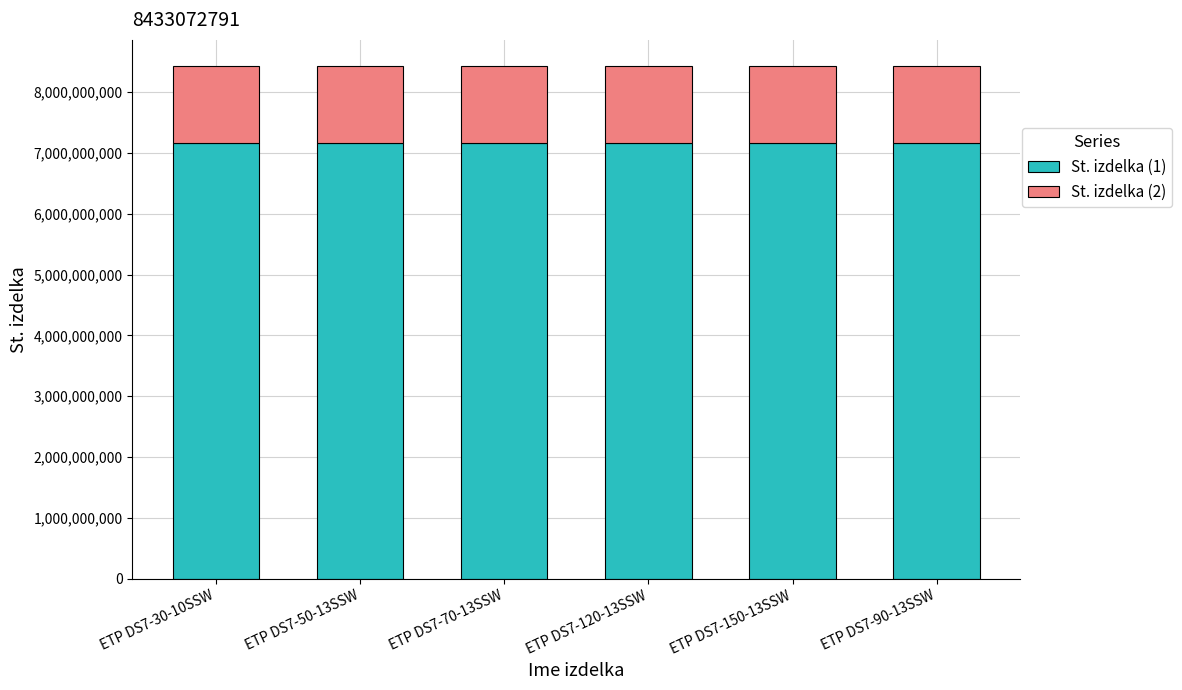

The value of St. izdelka (1) at ETP DS7-30-10SSW is 2597698473. True or false?

False